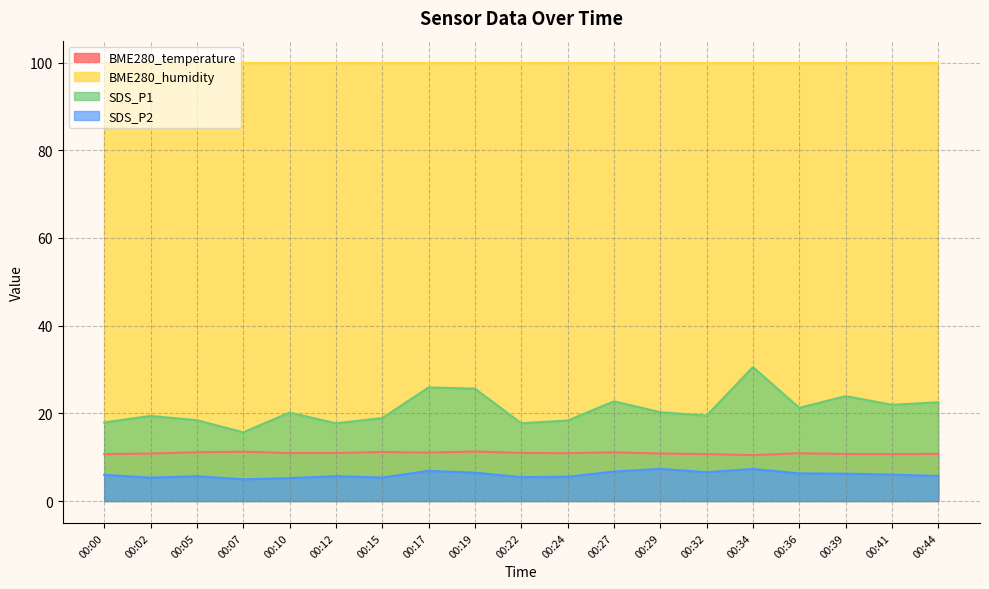

In SDS_P1, how many points are lower than both neighbors (excluding endpoints)?

6